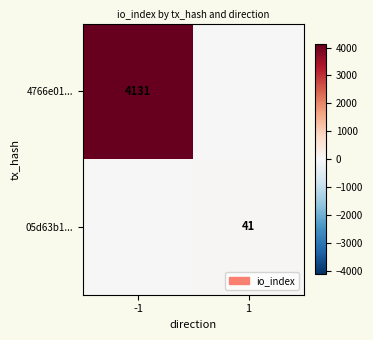

True or false: 05d63b1... has a value of 41 at 1.

True